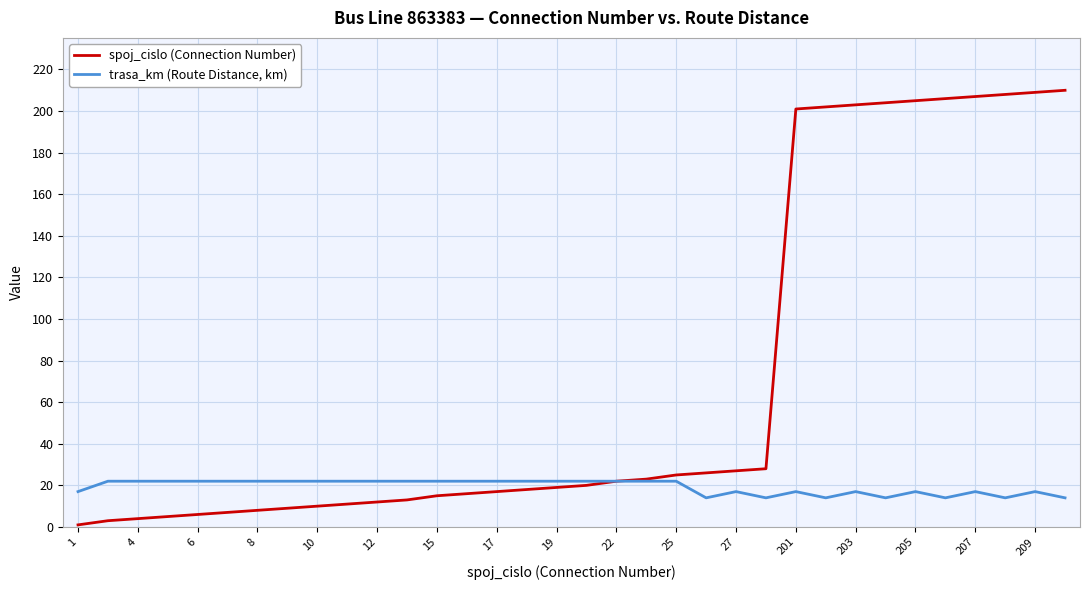

Which series has the largest total across all categories?

spoj_cislo (Connection Number)